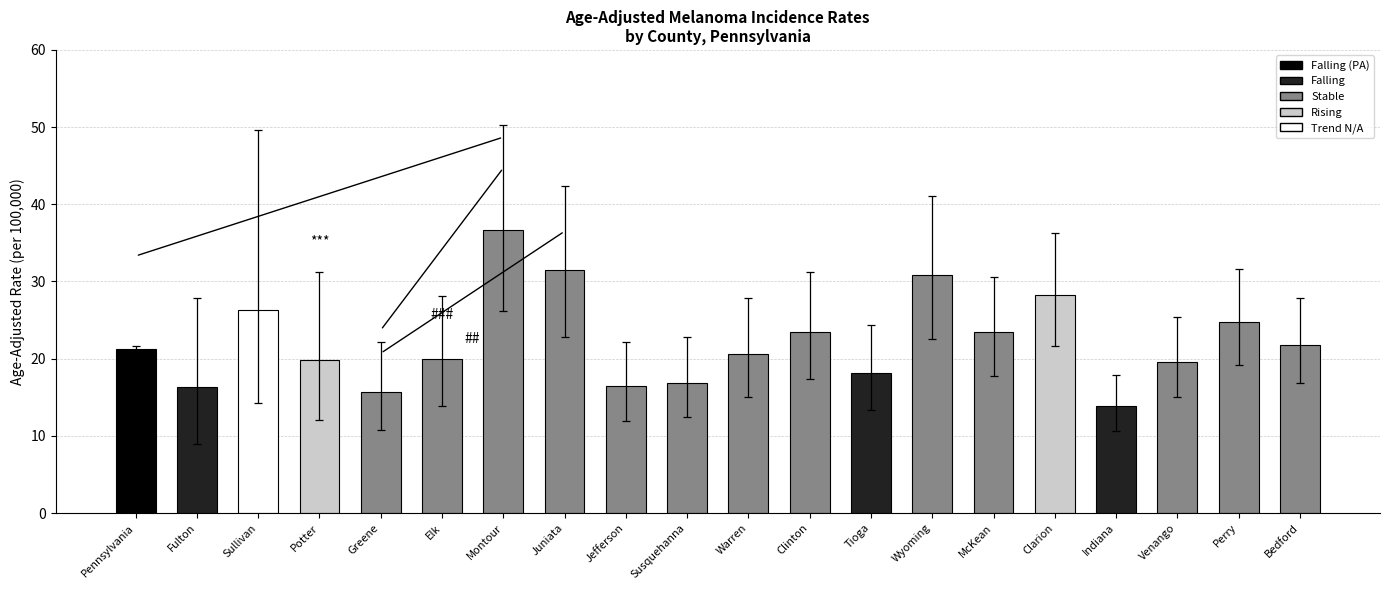

Read the value at Clinton.

23.5